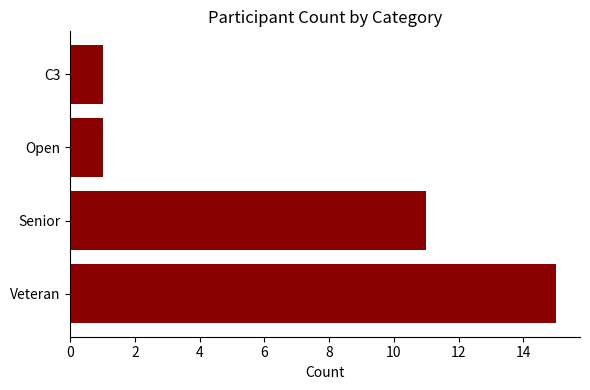

At which category does the chart reach its peak across all series?

Veteran